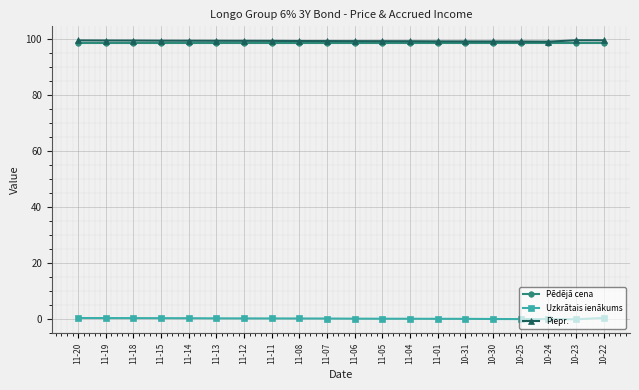

True or false: Pēdējā cena and Uzkrātais ienākums cross at least once.

False